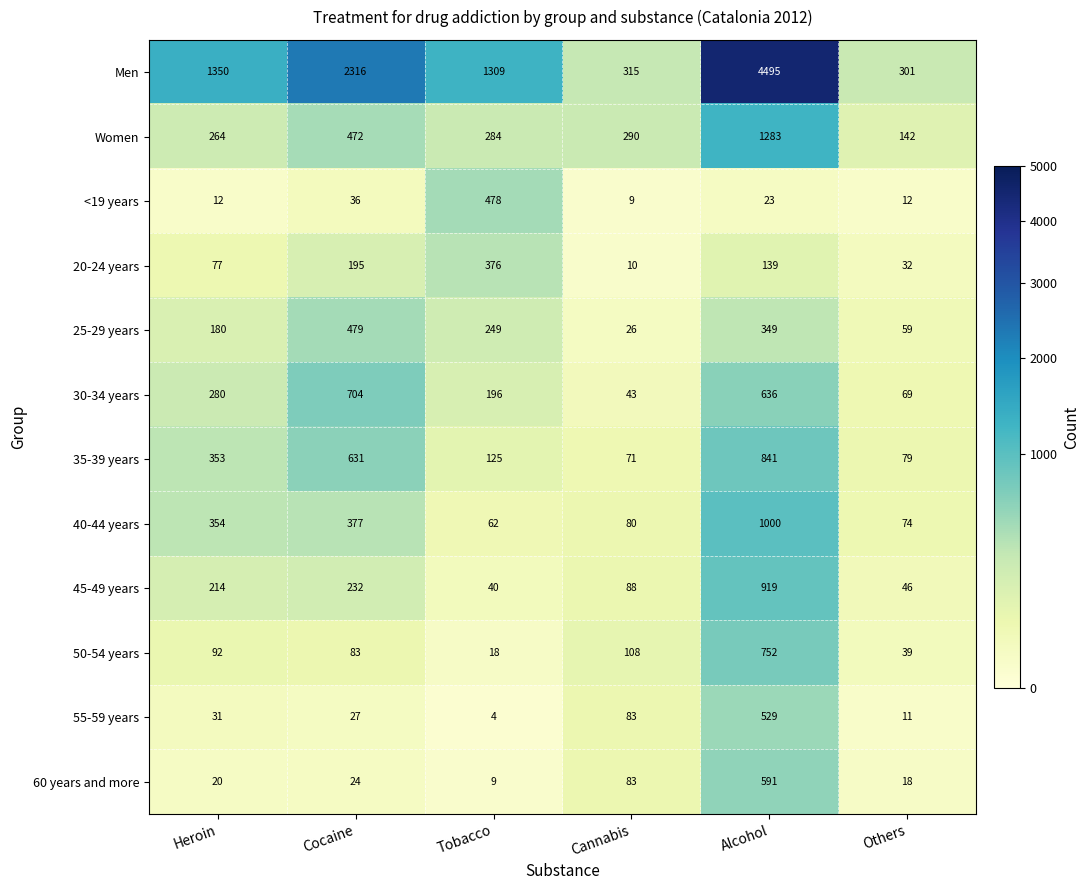

At which label is 20-24 years closest to 193?

Cocaine